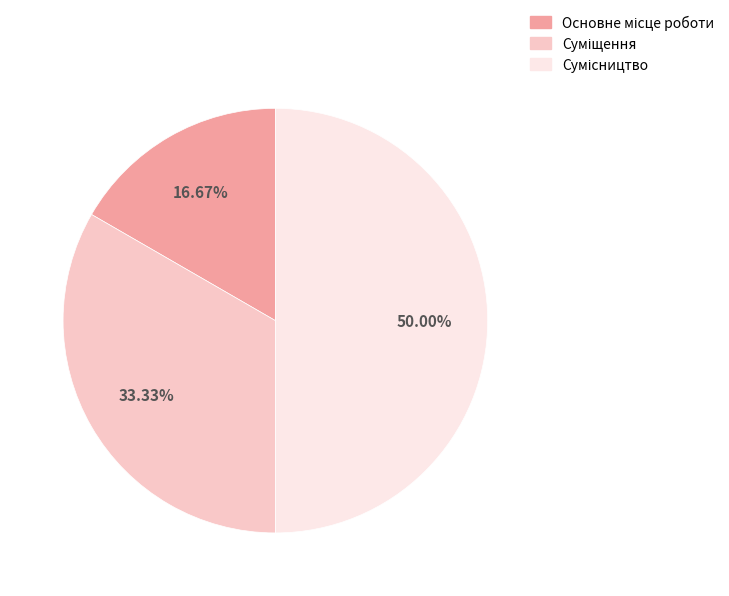

How many slices are in this pie chart?

3